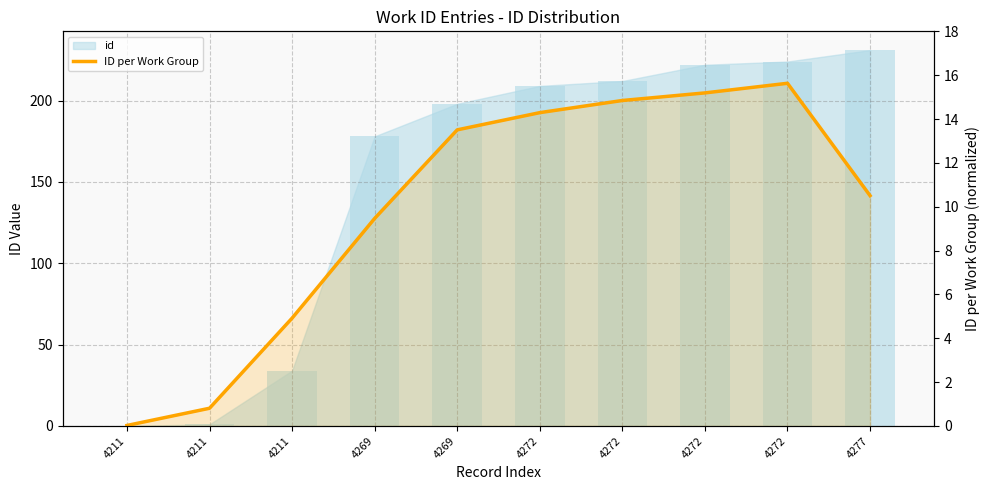

Reading left to right, what are all the values shown in this chart?

0.0	0.8	4.9	9.5	13.5	14.3	14.8	15.2	15.6	10.5